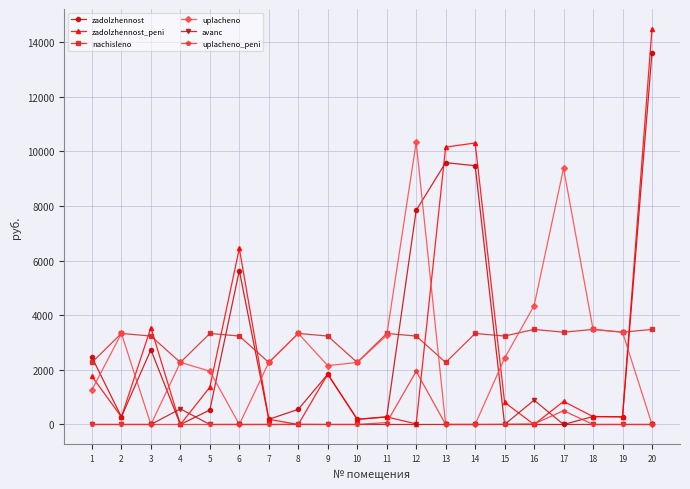

After their last crossing, which series has the higher values: zadolzhennost or zadolzhennost_peni?

zadolzhennost_peni